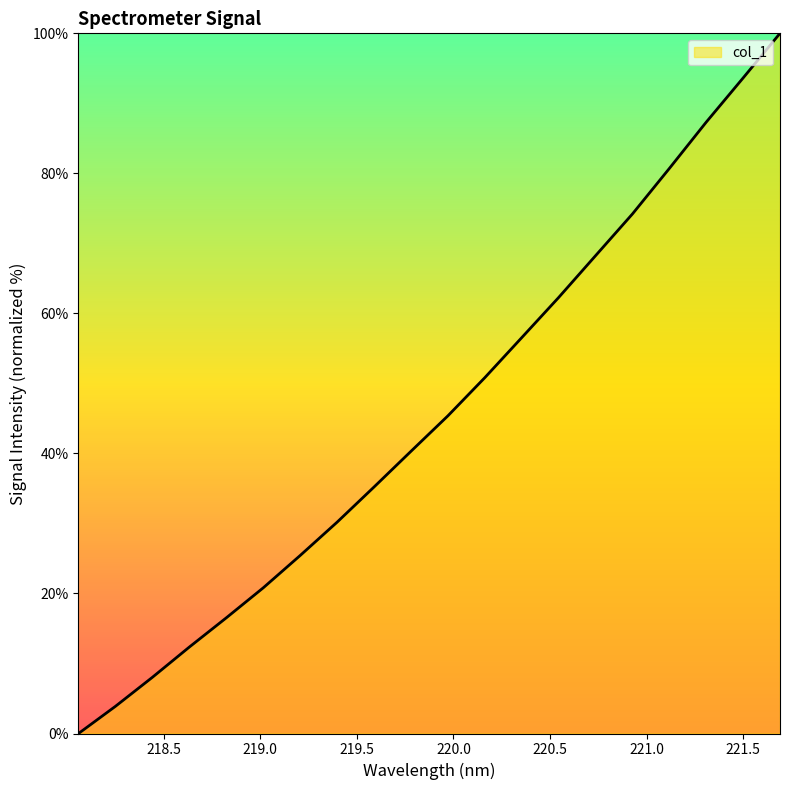

What is the greatest value displayed?

100.0